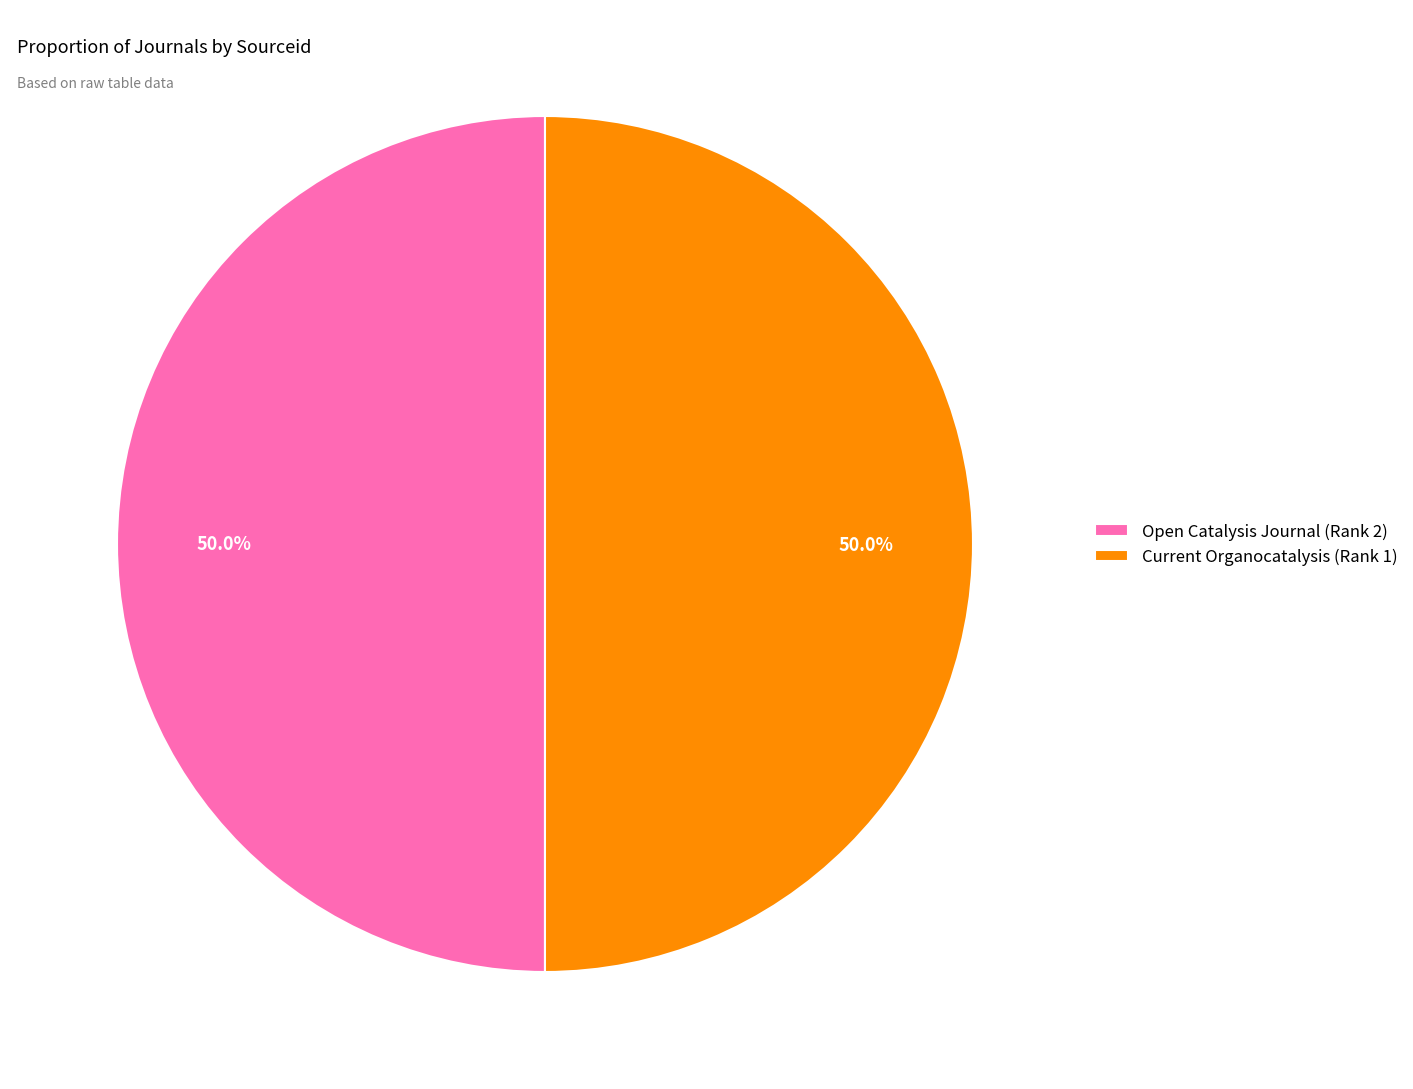

How many segments does this pie chart have?

2